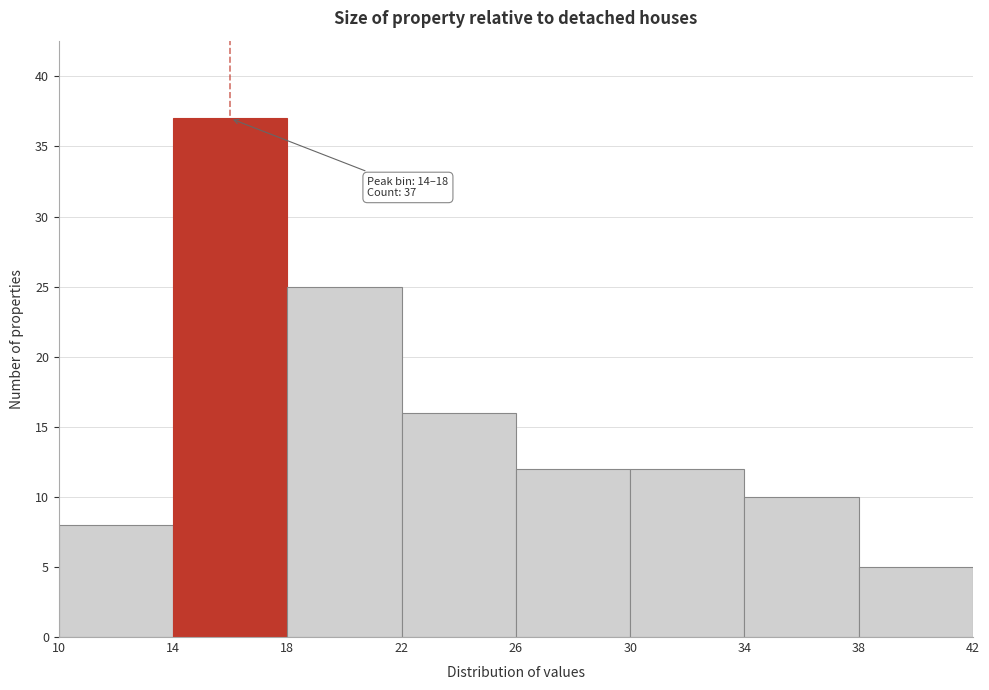

Which range on the x-axis has the tallest bar?

14 to 18